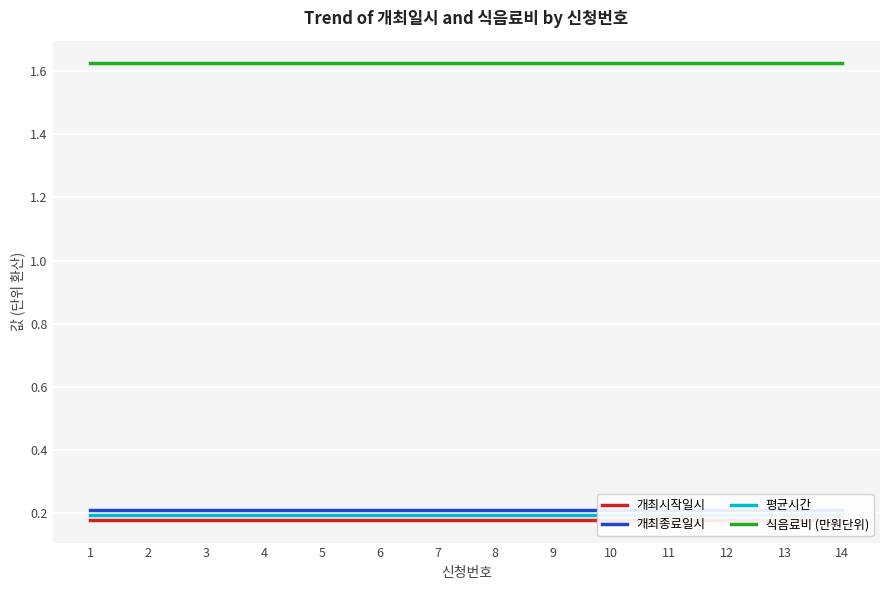

Which series has the largest range (max minus min)?

개최시작일시